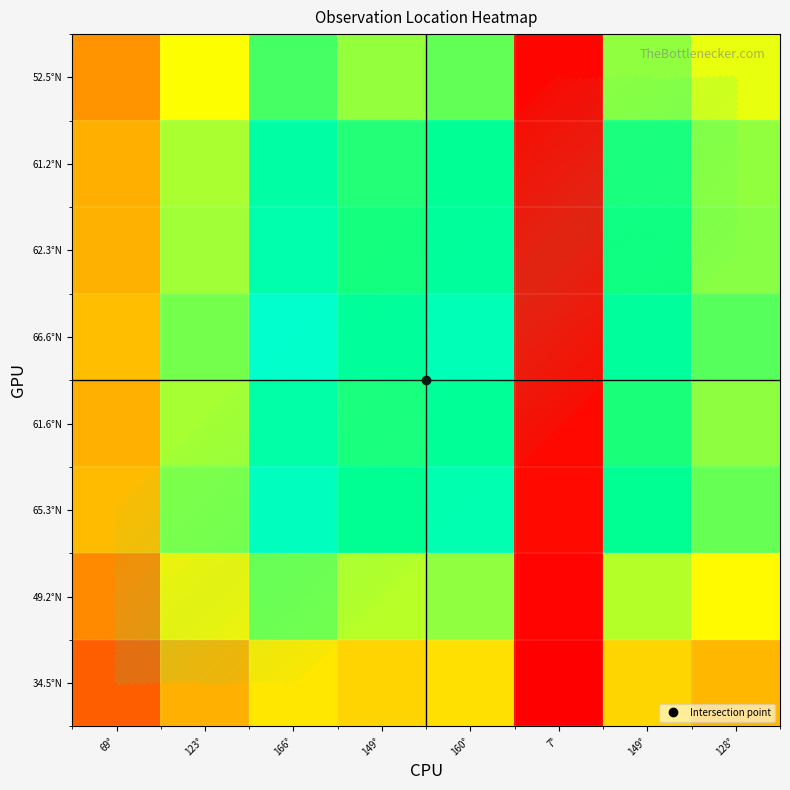

The value of 34.5°N at 69° is 19740.3. True or false?

True